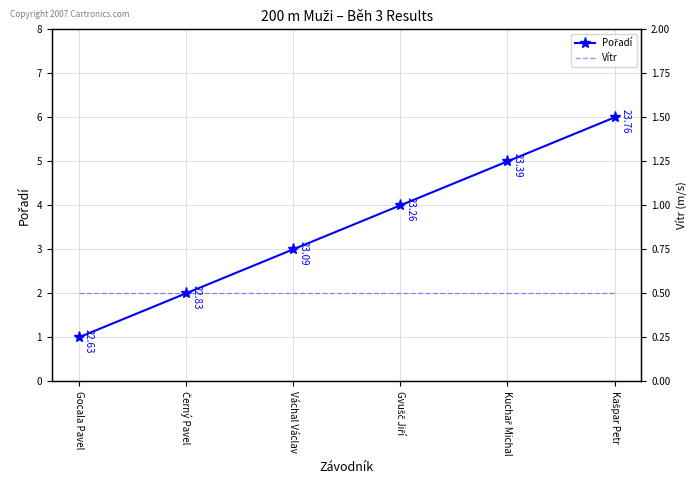

Reading left to right, list all the values displayed in this chart.

Pořadí: Gocala Pavel=1.0	Černý Pavel=2.0	Váchal Václav=3.0	Gvušč Jiří=4.0	Kuchař Michal=5.0	Kašpar Petr=6.0
Vítr: Gocala Pavel=0.5	Černý Pavel=0.5	Váchal Václav=0.5	Gvušč Jiří=0.5	Kuchař Michal=0.5	Kašpar Petr=0.5